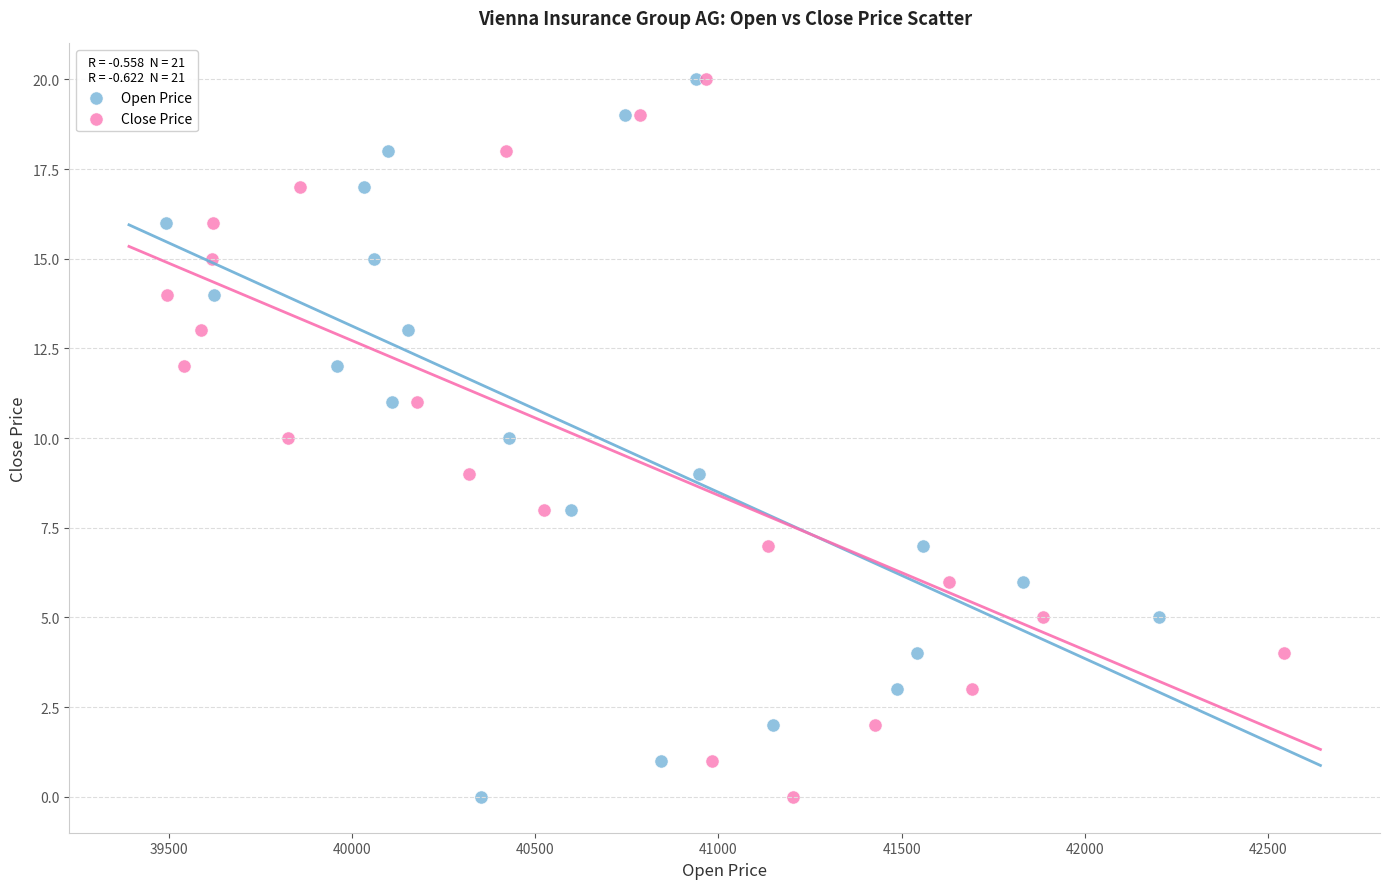

What are all the series names shown in the legend?

Open Price, Close Price